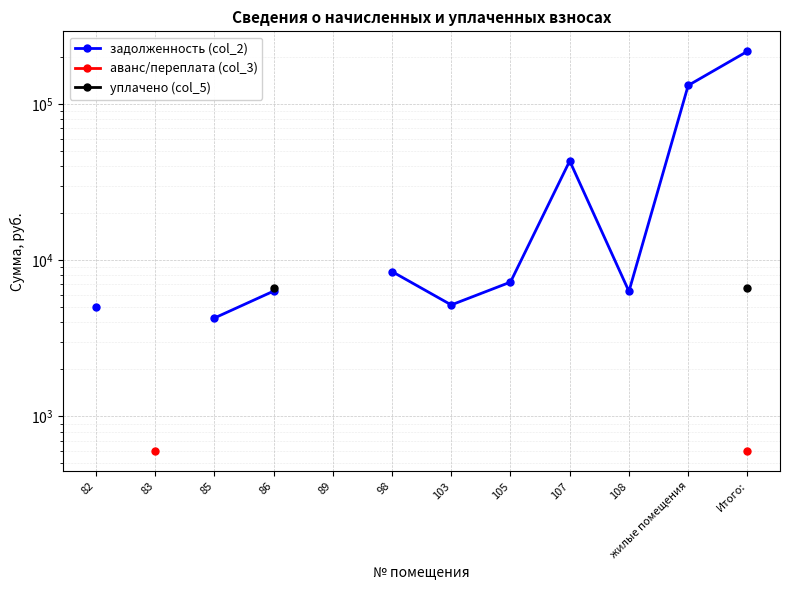

At which category does задолженность (col_2) reach its first local valley?

103